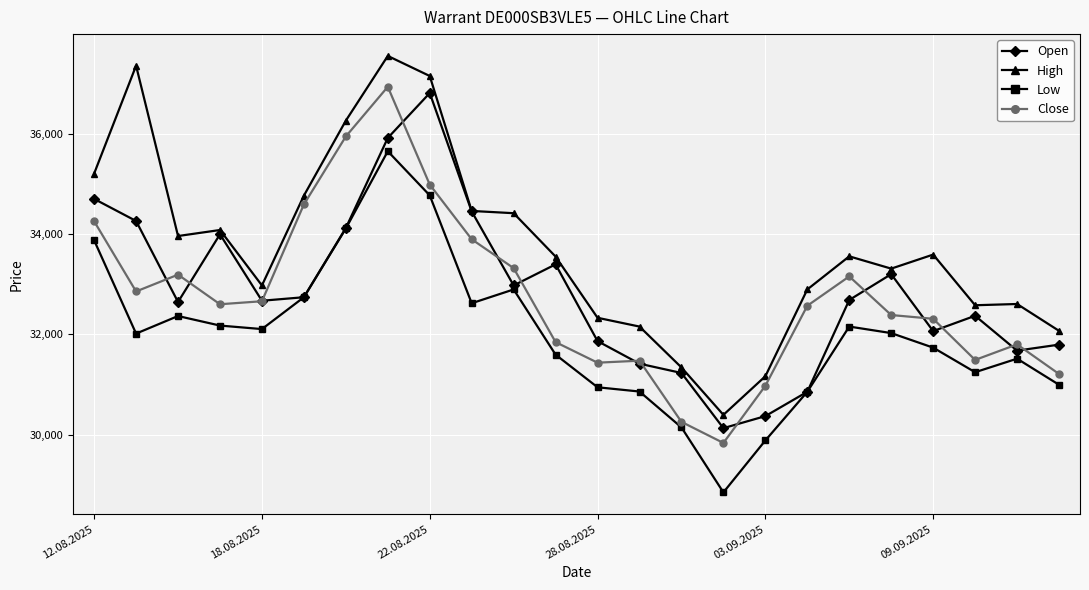

Which series has the largest total across all categories?

High